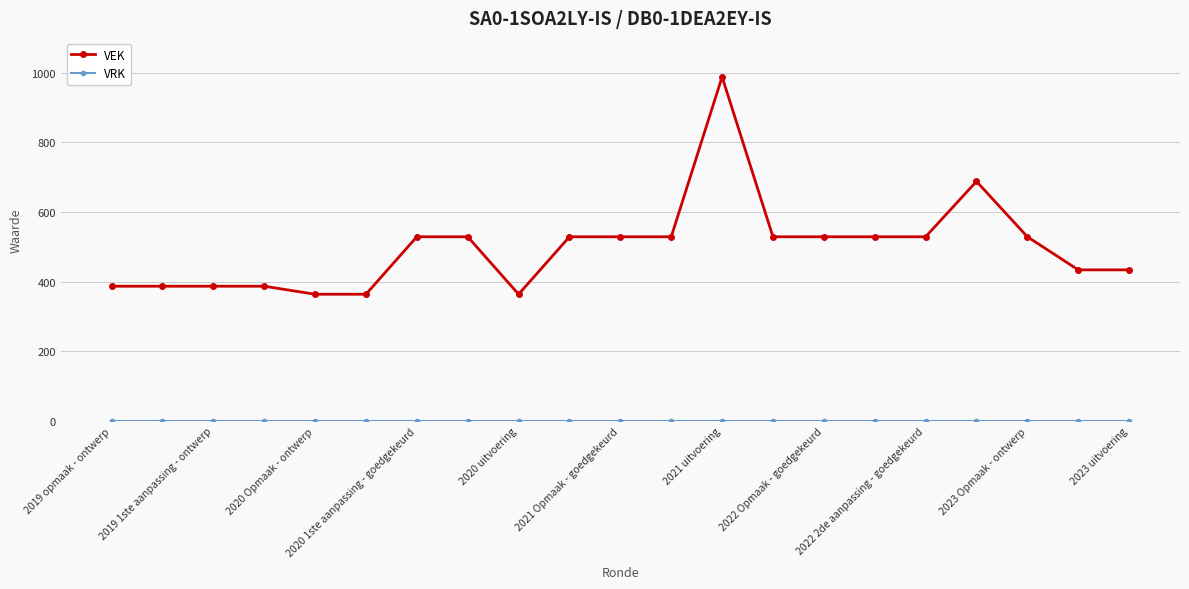

How many lines are shown in the chart?

2